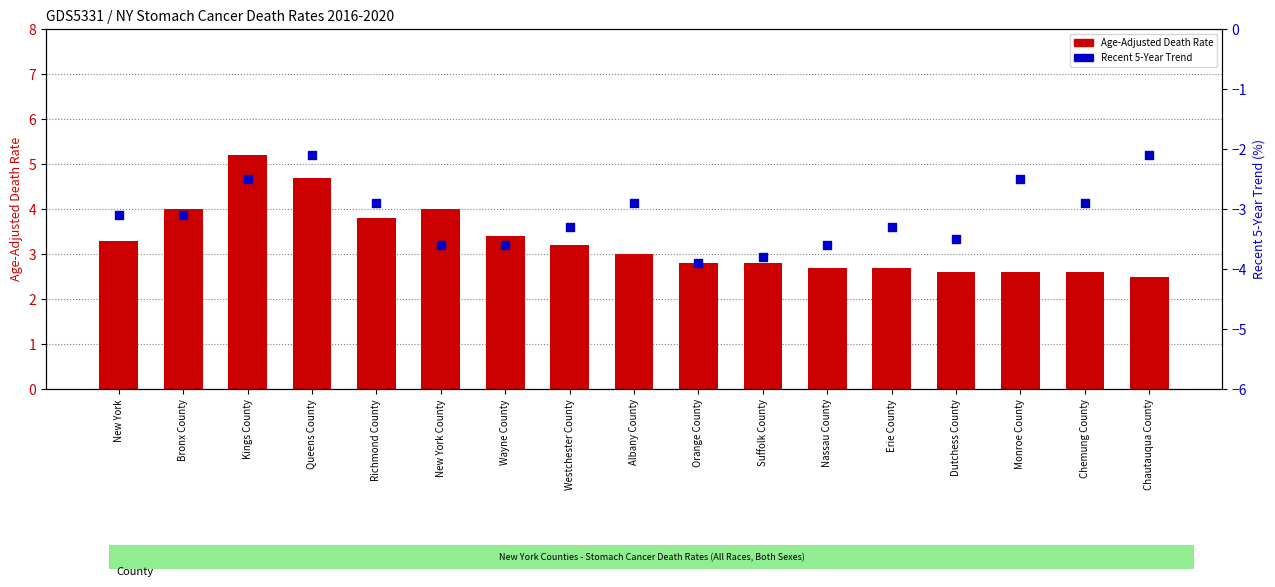

At how many categories does at least one series exceed 0?

17